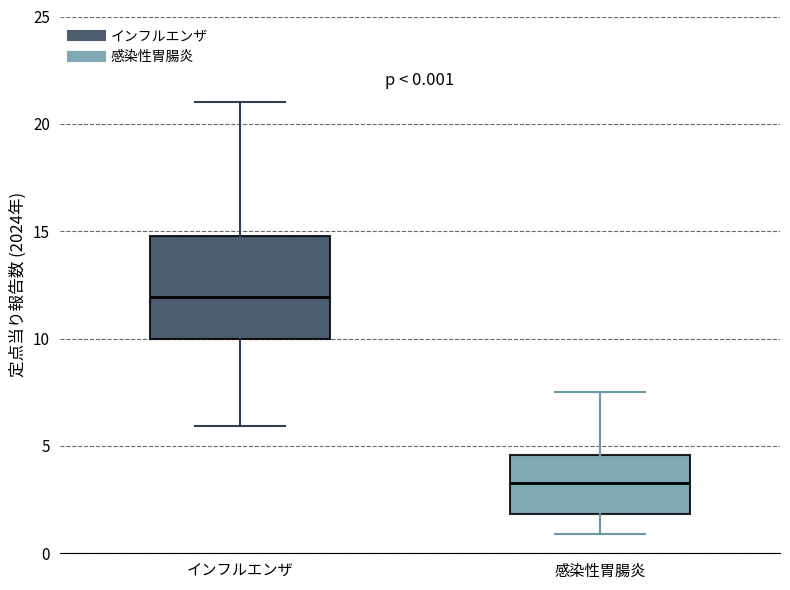

Which box's median line is the lowest?

感染性胃腸炎